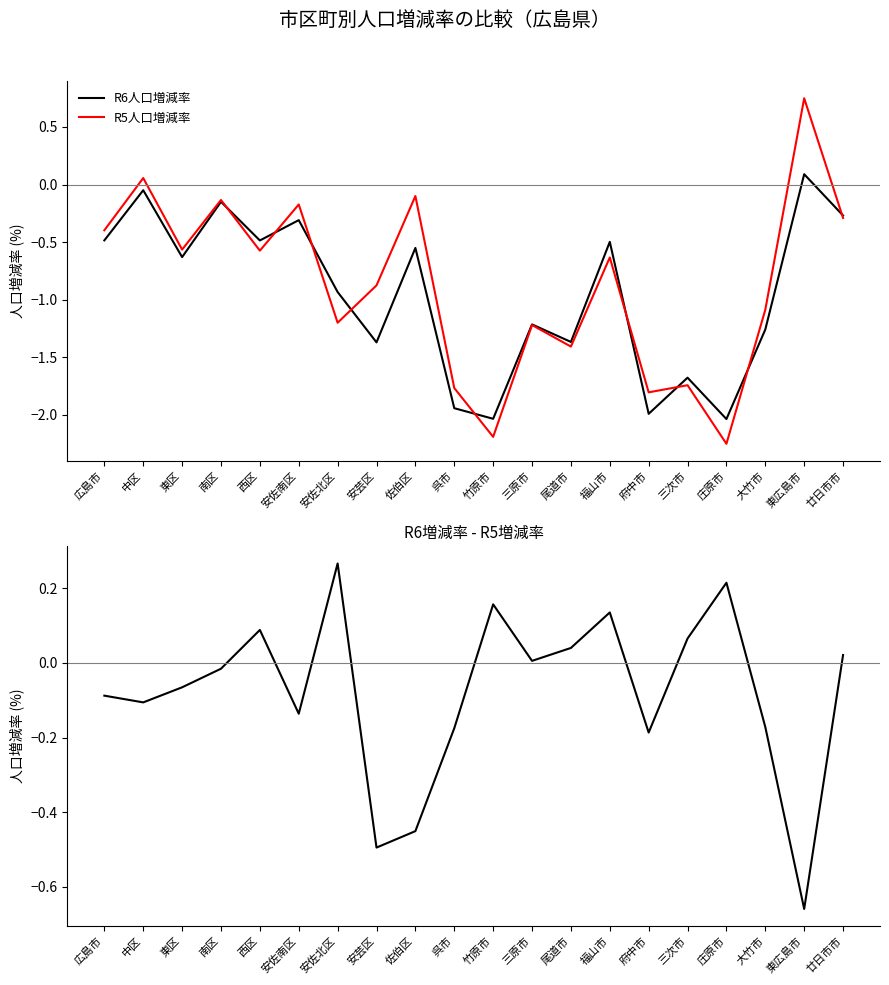

True or false: R6人口増減率 and R6増減率 - R5増減率 intersect in this chart.

True